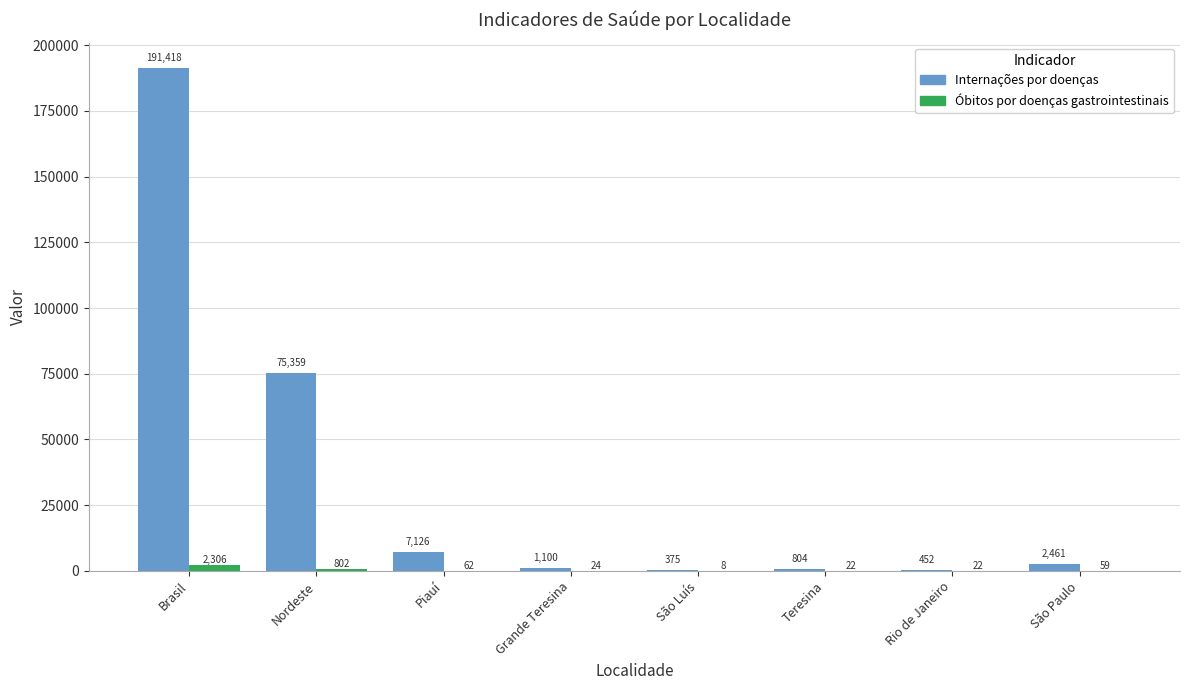

Is it true that Internações por doenças equals 804 at Teresina?

True